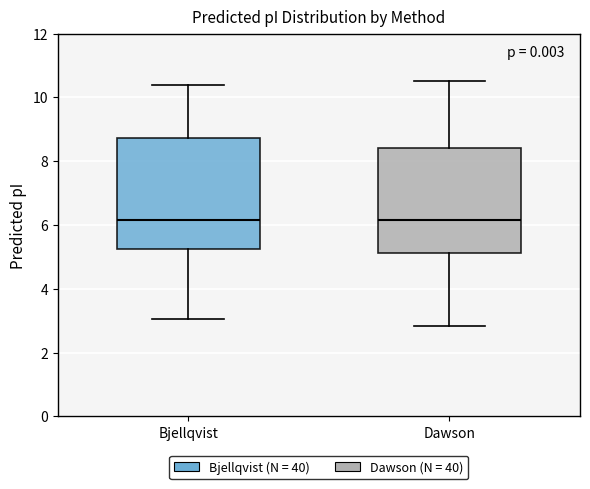

Reading left to right, read every box against the y-axis: the position of its median line, the range the box covers, and the ends of its whiskers. The values are not printed on the chart, so give them approximately, as read against the axis.

Bjellqvist: median 6.2, box 5.2 to 8.8, whiskers 3.0 to 10.4
Dawson: median 6.2, box 5.2 to 8.4, whiskers 2.8 to 10.6